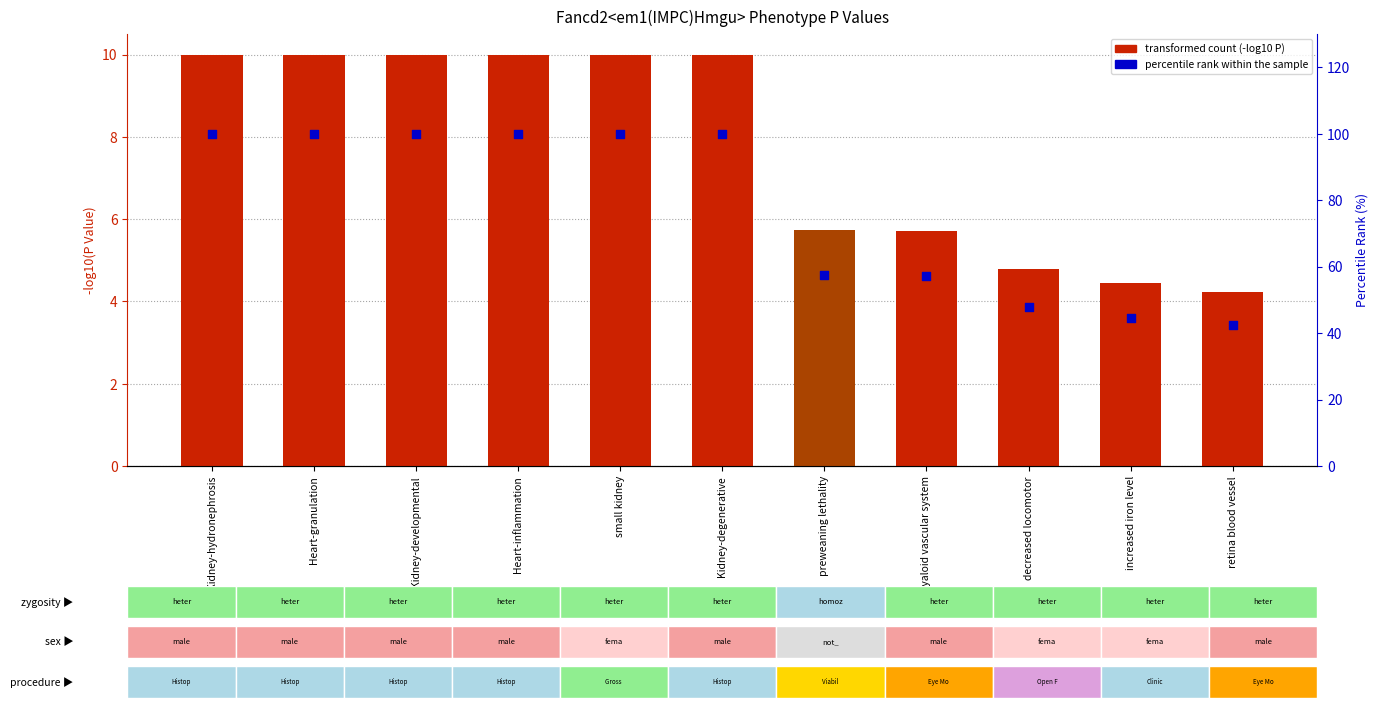

At which category is the sum across all series the highest?

Kidney-hydronephrosis